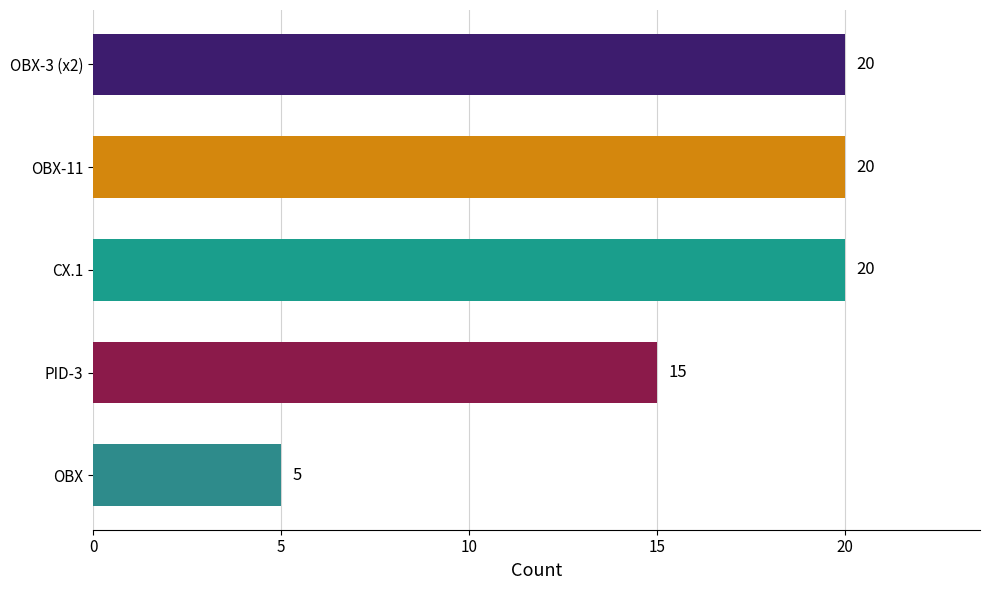

Does the chart contain stacked bars?

No